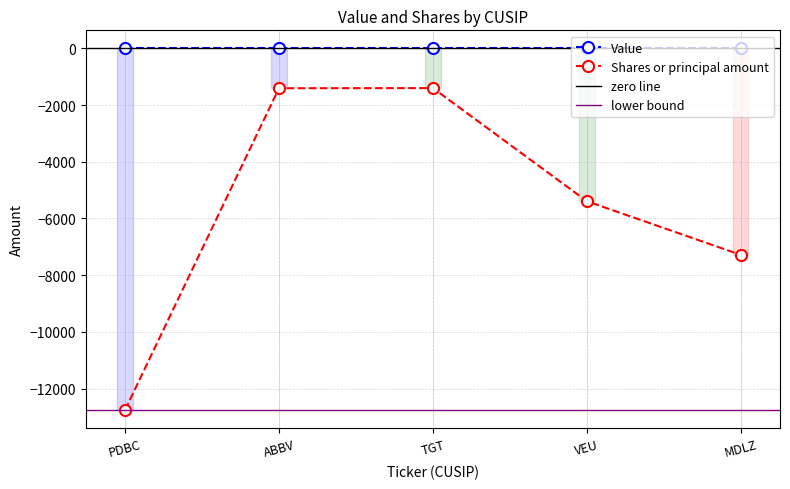

True or false: Shares or principal amount has more than 2 interior local peaks.

False